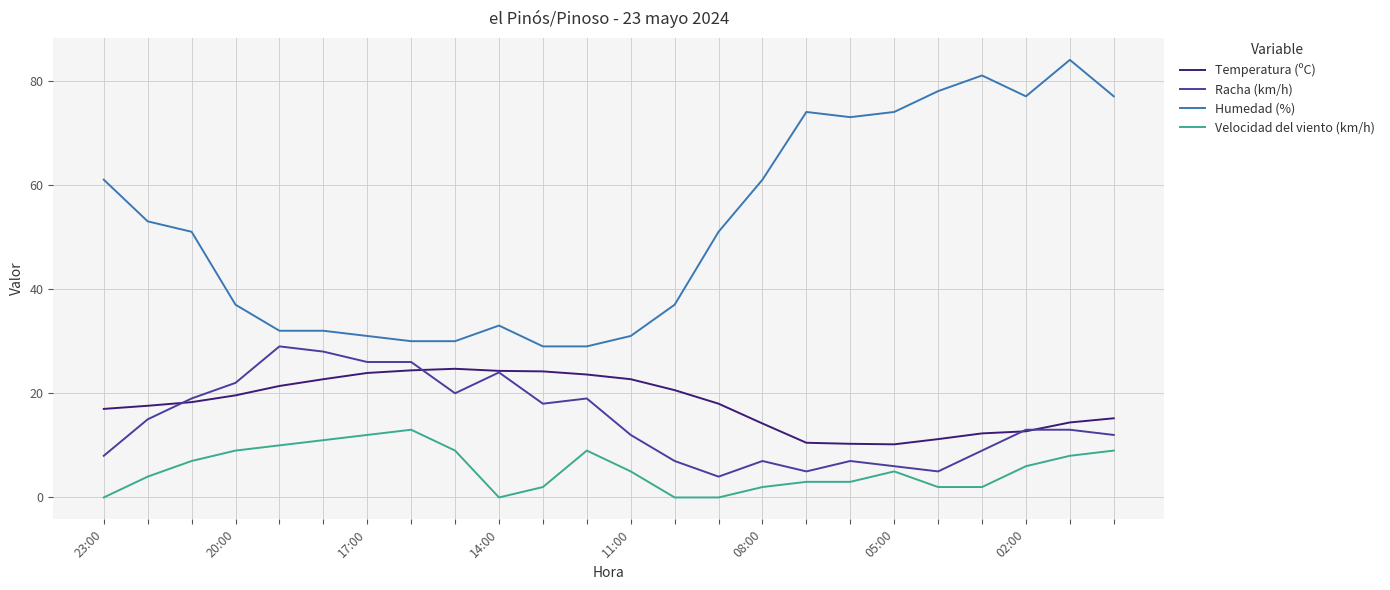

Which series has the widest spread of values?

Humedad (%)